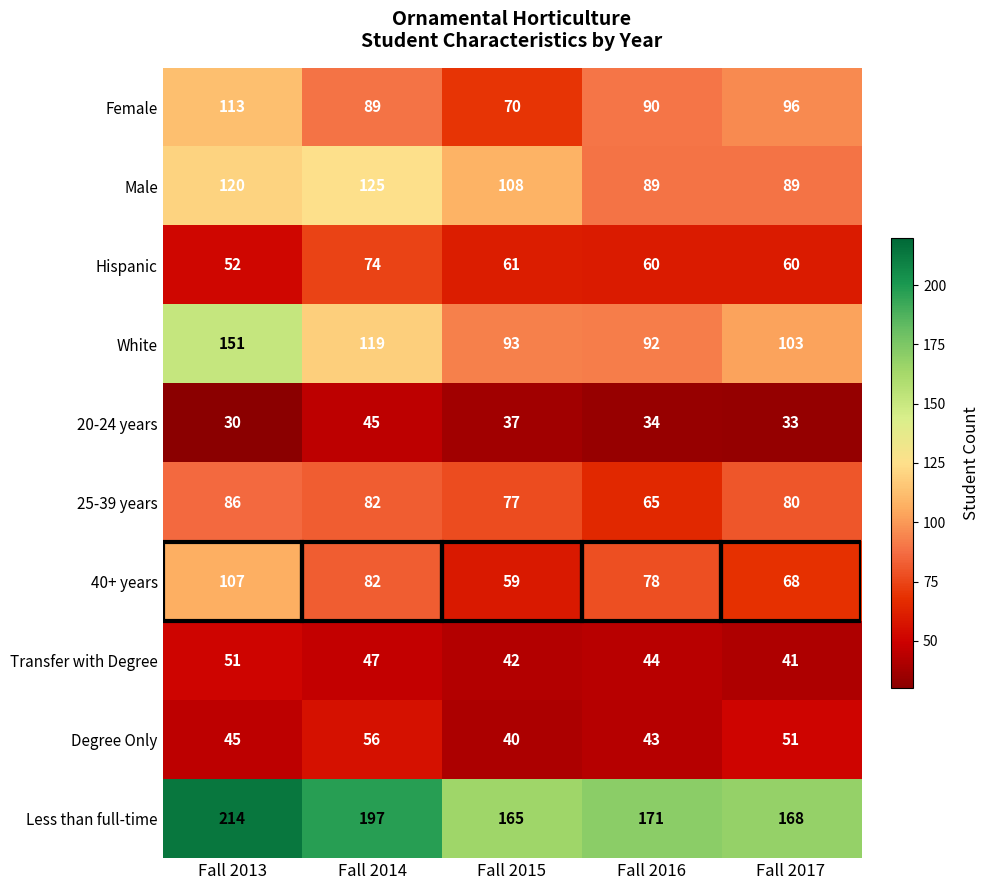

True or false: 20-24 years has a value of 45 at Fall 2014.

True